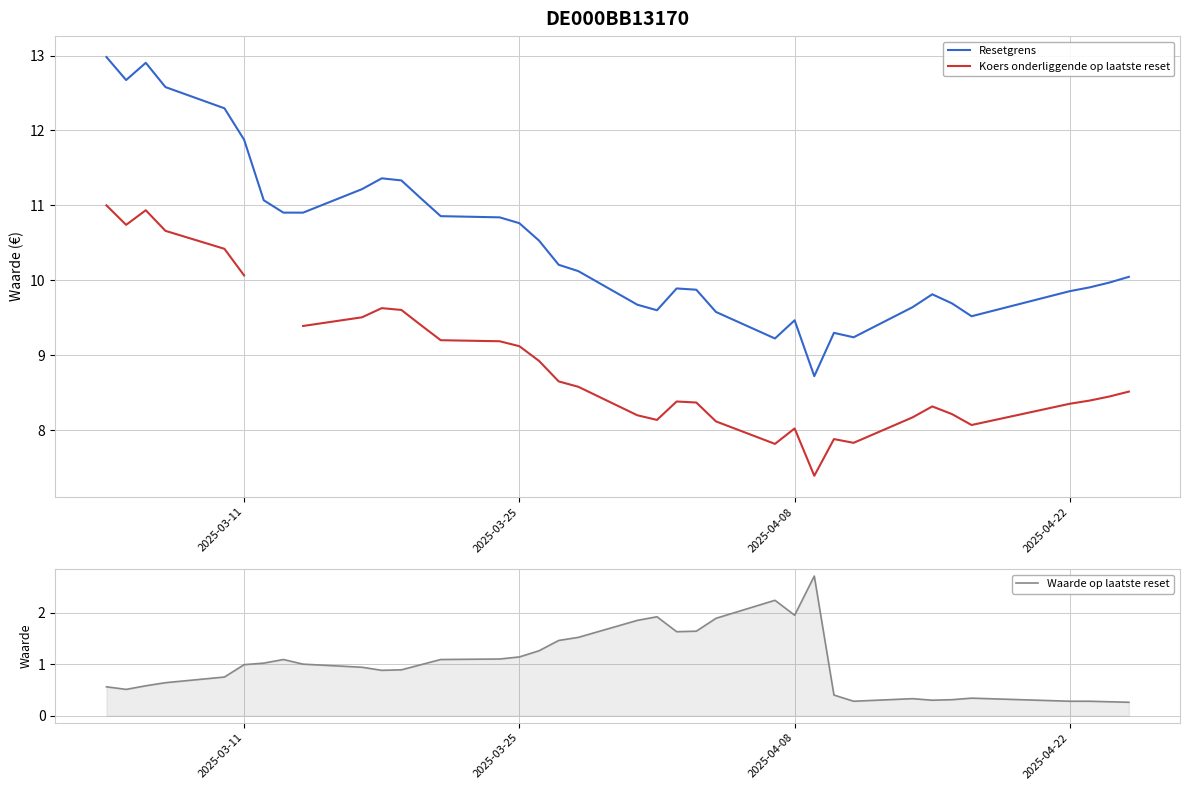

What is the minimum value for Resetgrens?

8.7